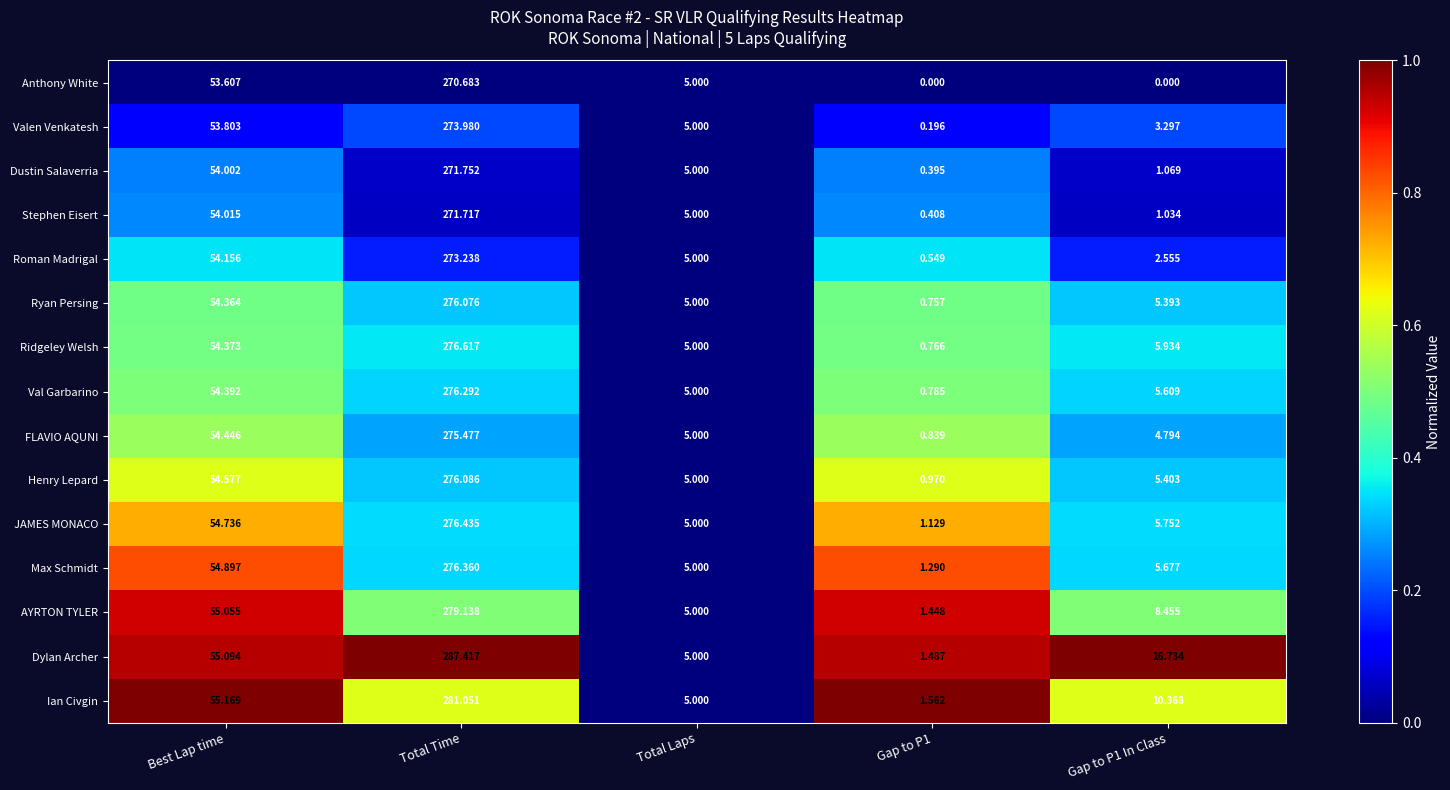

How many data points does each series have?

5